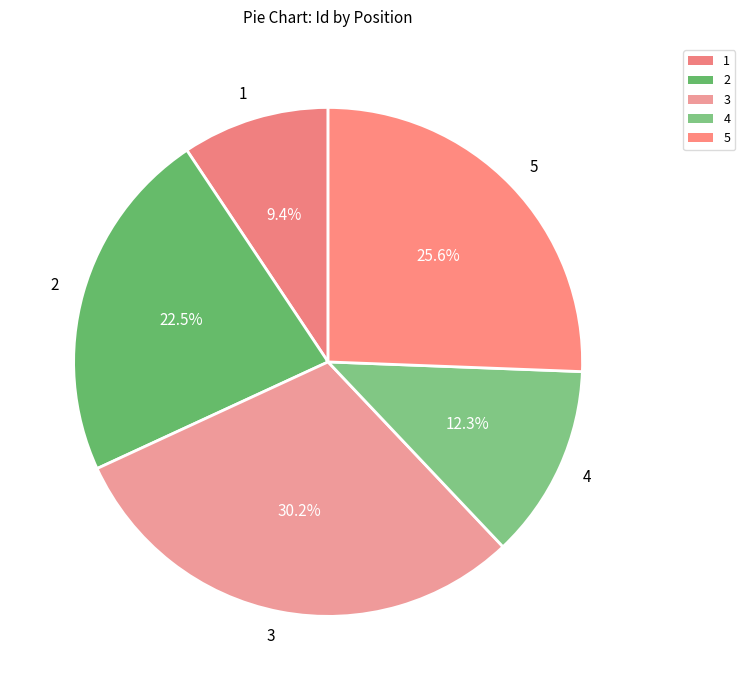

How many slices are in this pie chart?

5